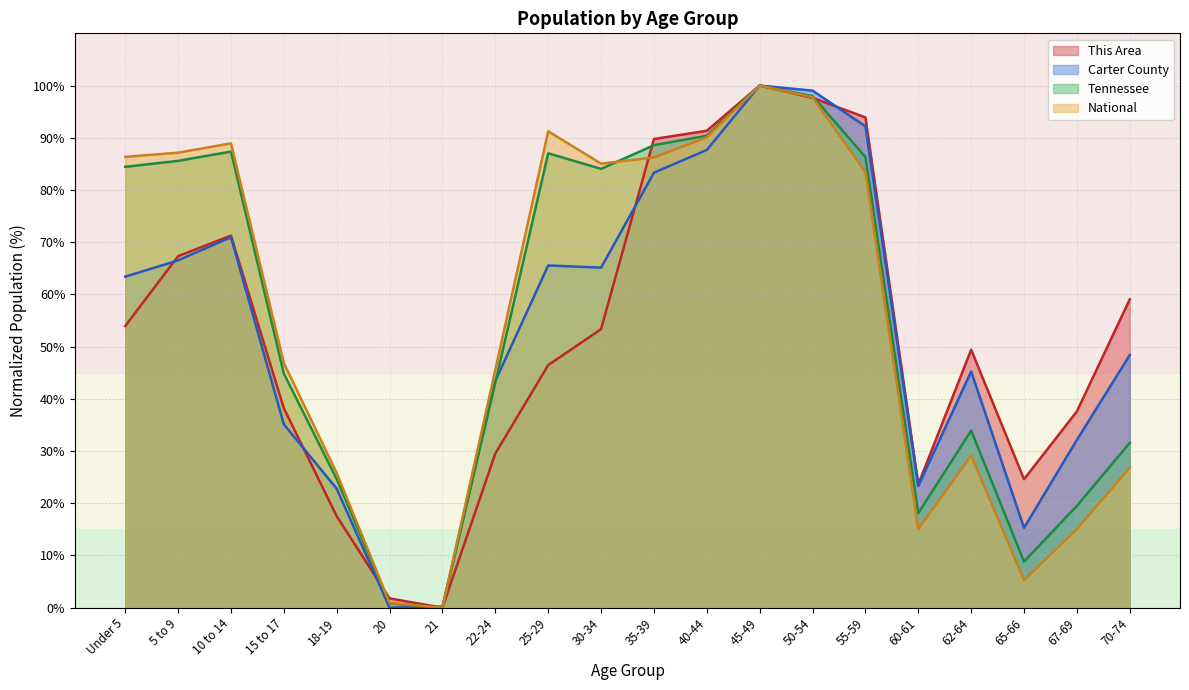

What is the difference between the maximum and minimum values in the Carter County series?

100.0